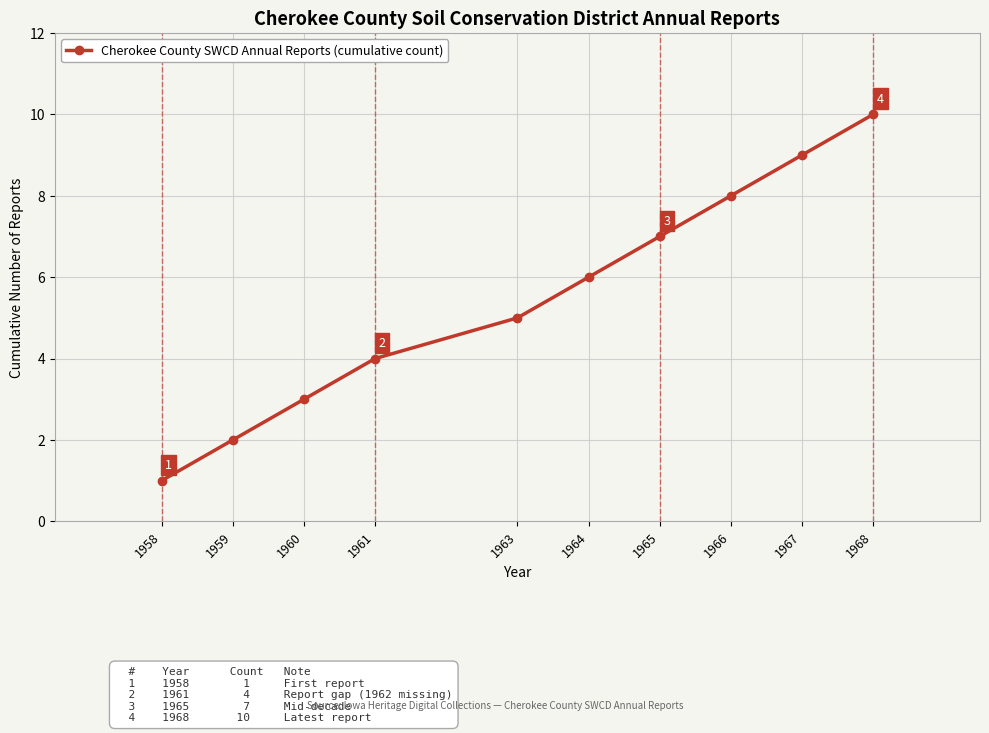

What is the smallest value displayed?

1